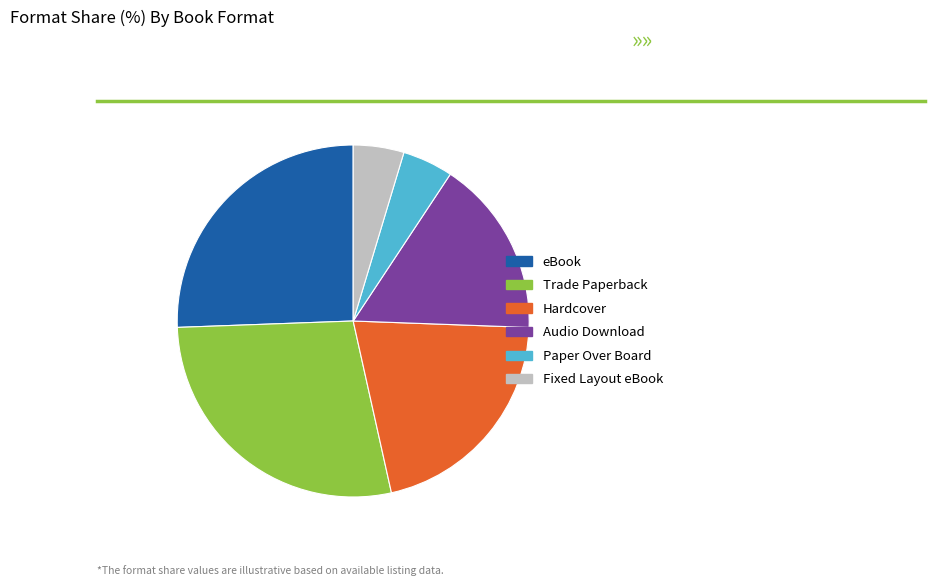

Count the number of slices in the pie.

6